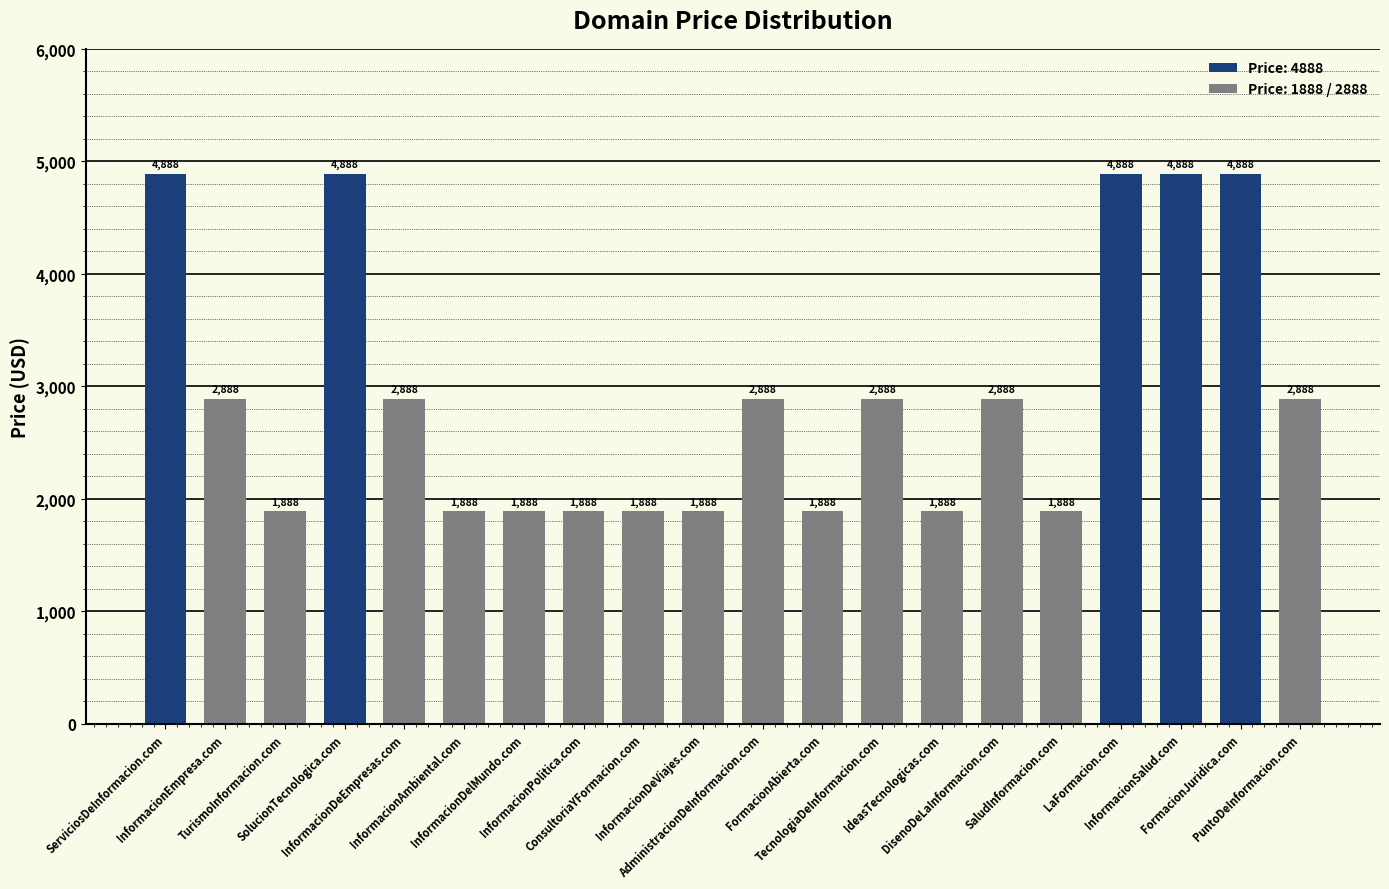

Where is the data nearest to the value 3388?

InformacionEmpresa.com